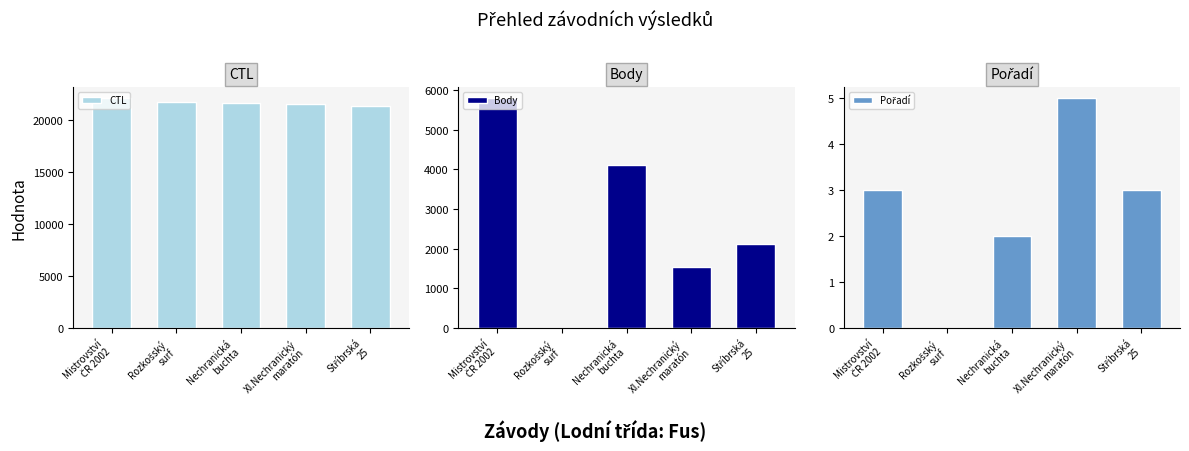

Count the number of categories in the chart.

5